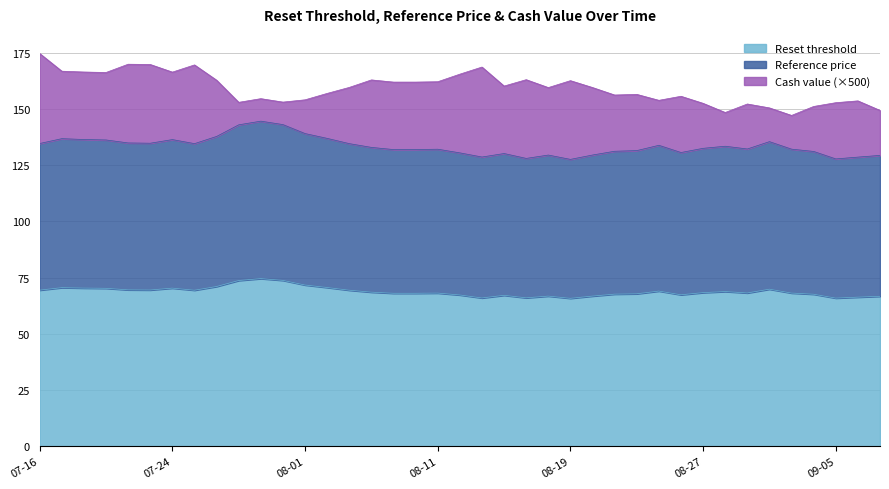

What is the total value across all series at 08-27?

152.5